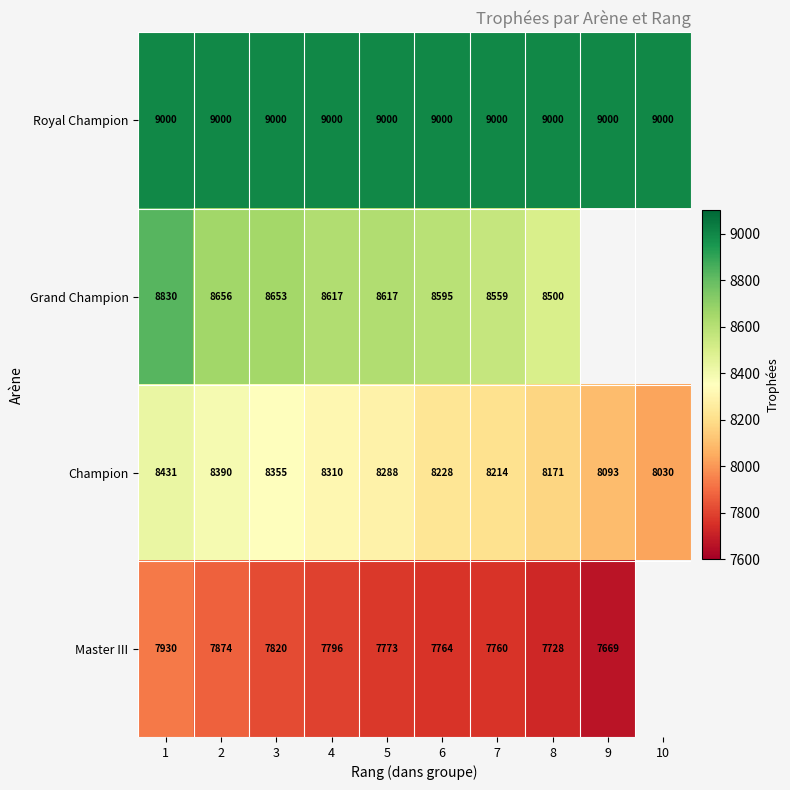

Between 1 and 3, which series saw the biggest shift?

Grand Champion